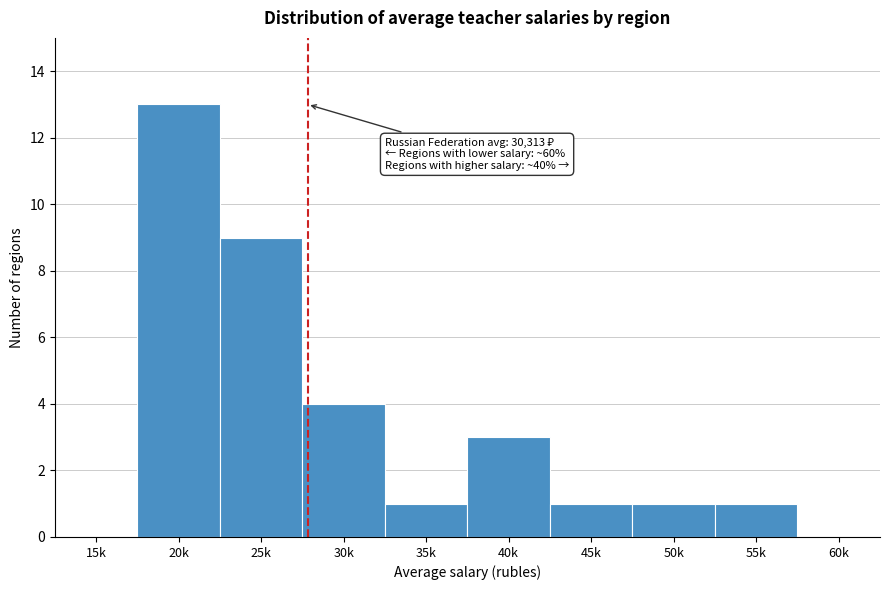

Reading left to right, transcribe all the data shown in this chart.

15k=0	20k=13	25k=9	30k=4	35k=1	40k=3	45k=1	50k=1	55k=1	60k=0